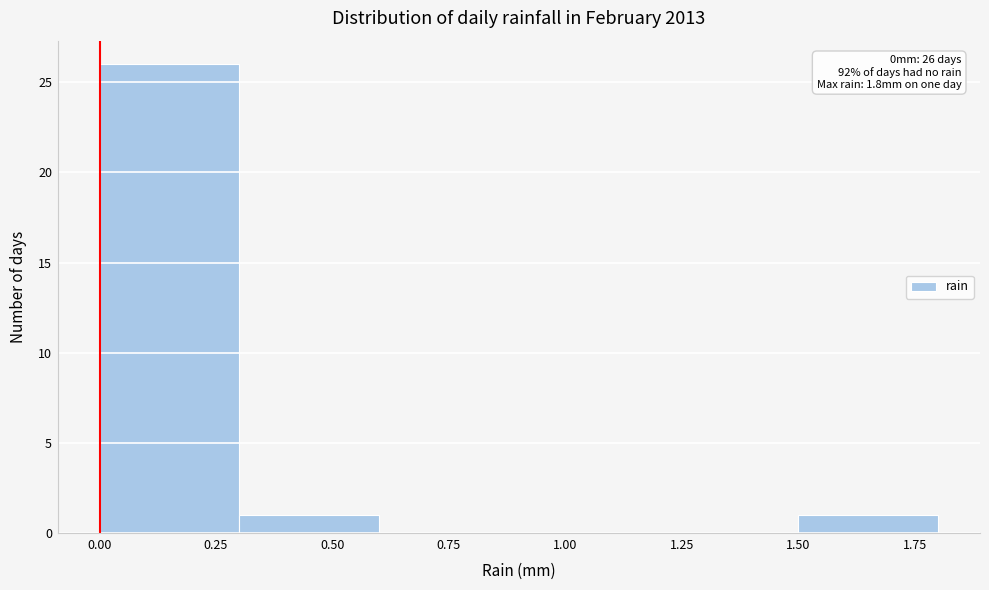

Which range on the x-axis has the tallest bar?

0.0 to 0.3